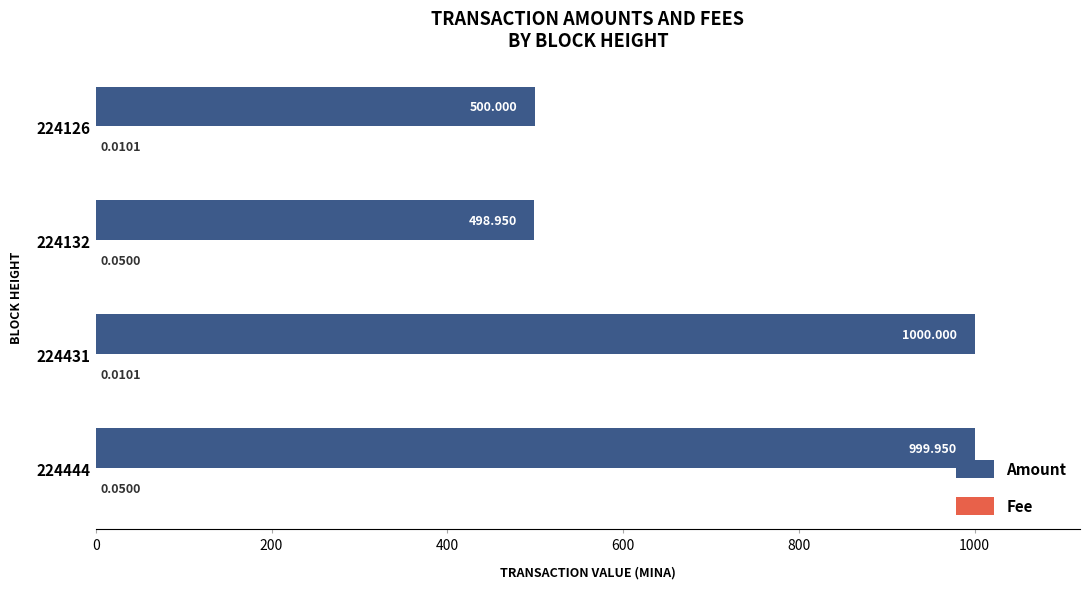

Which series has the largest total across all categories?

Amount